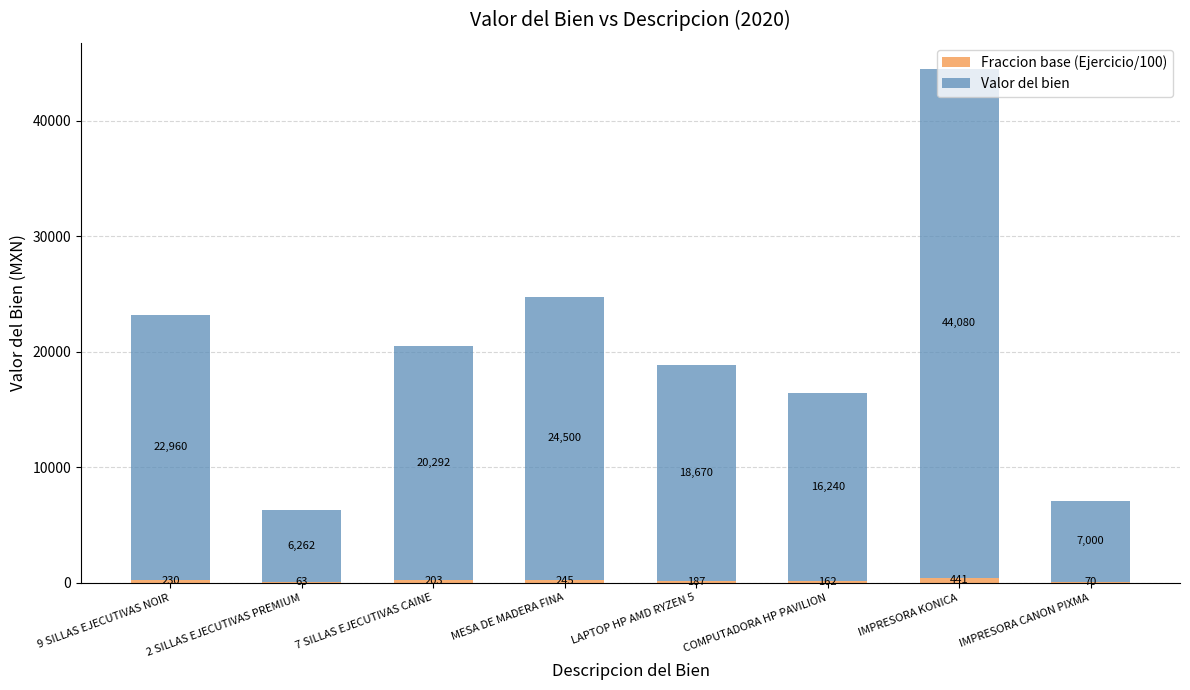

At which category is the sum across all series the highest?

IMPRESORA KONICA